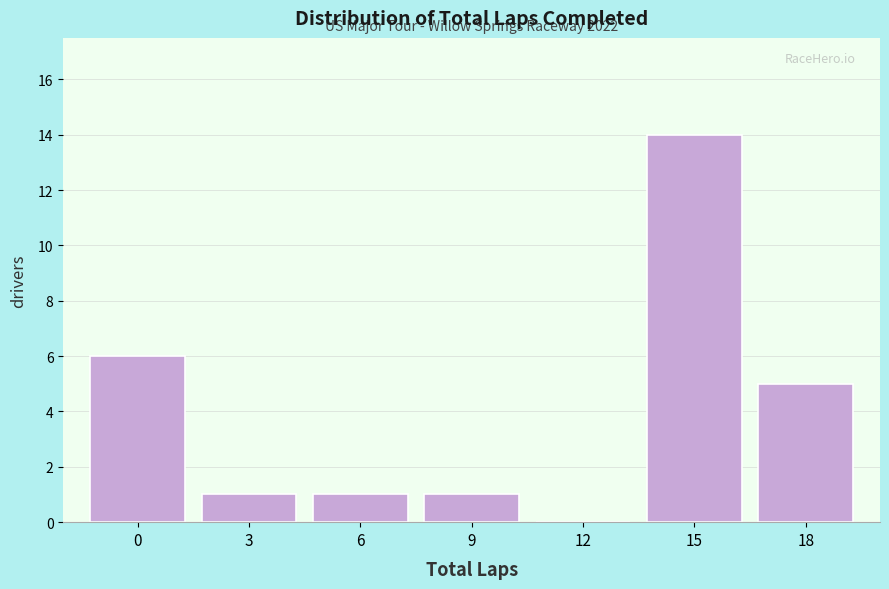

Reading right to left, what are all the values shown in this chart?

18=5	15=14	12=0	9=1	6=1	3=1	0=6